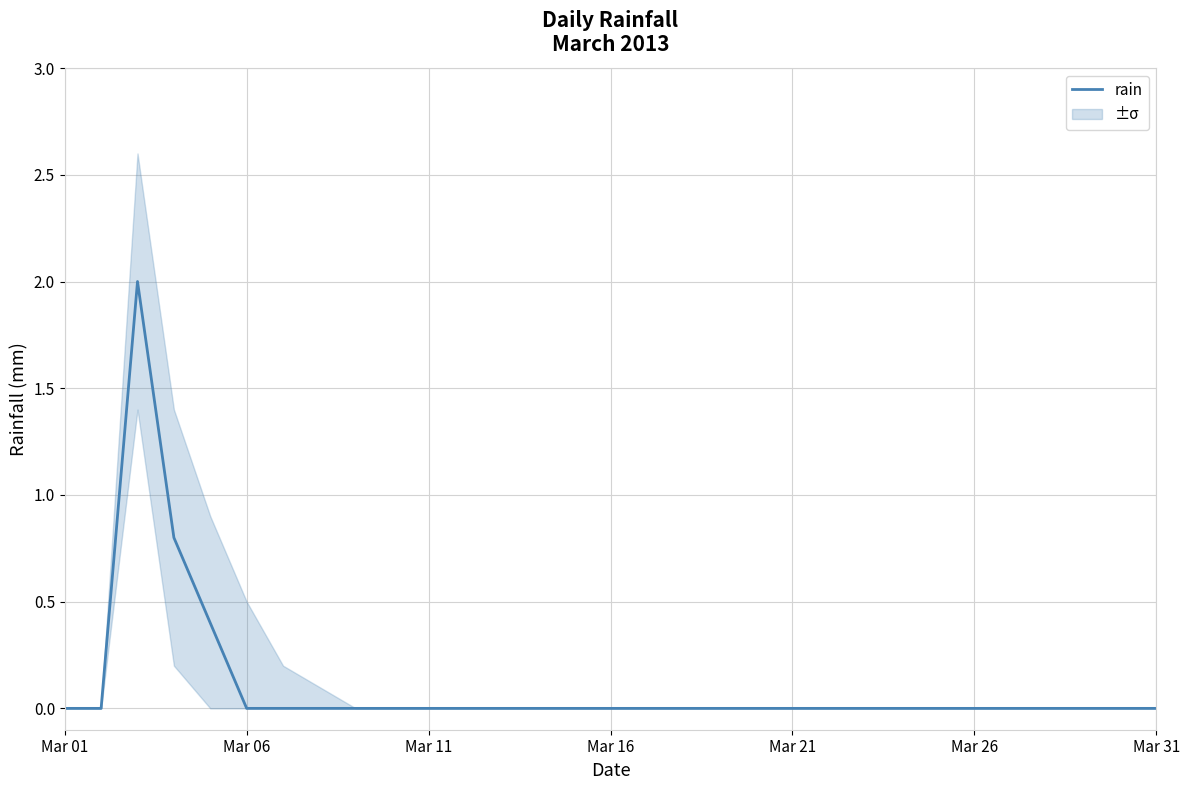

The chart shows a value of -0.9 at 11. True or false?

False